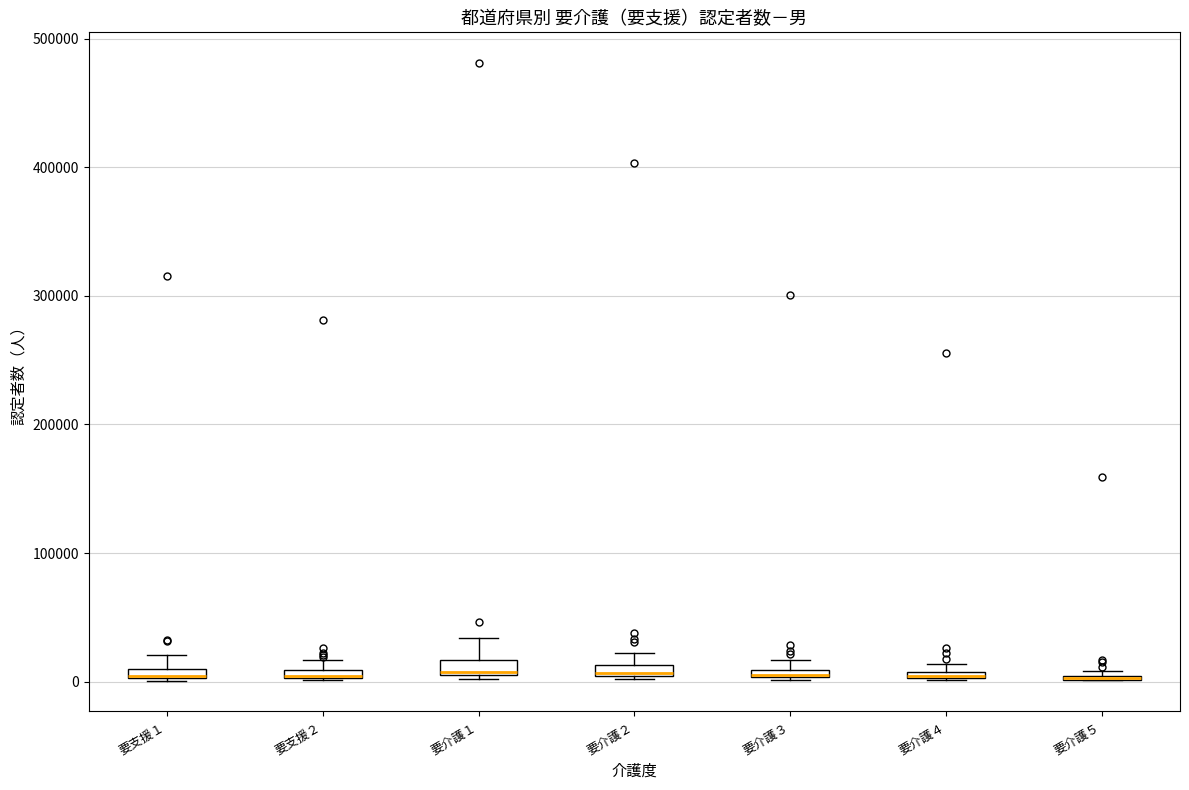

Where is the upper edge of the box for 要介護３ on the y-axis? The values are not printed on the chart, so give them approximately, as read against the axis.

10000